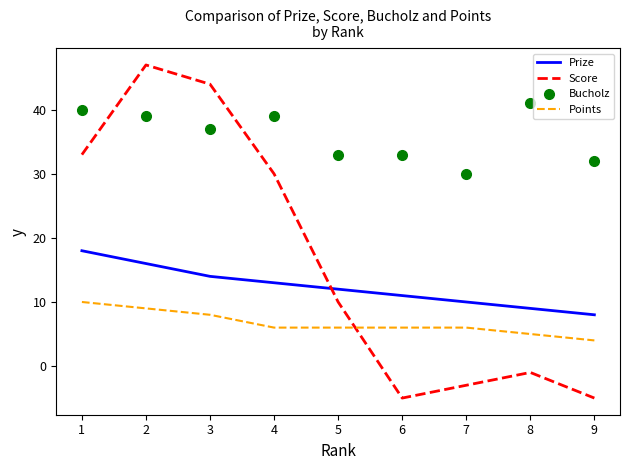

How many Points values are between 6 and 8?

5